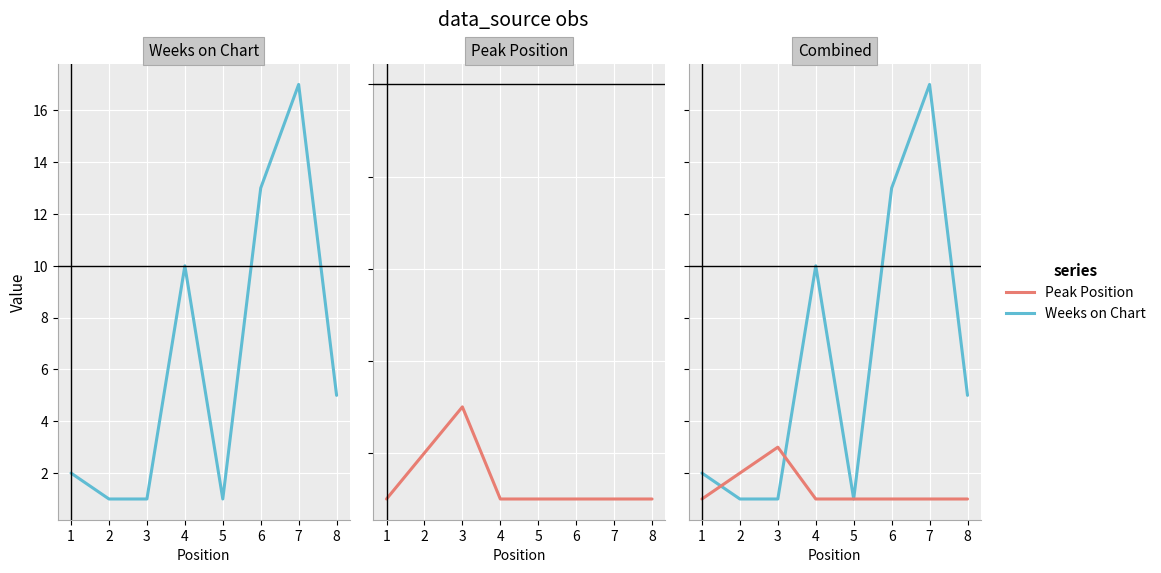

The Weeks on Chart series shows 1 at 2. True or false?

True